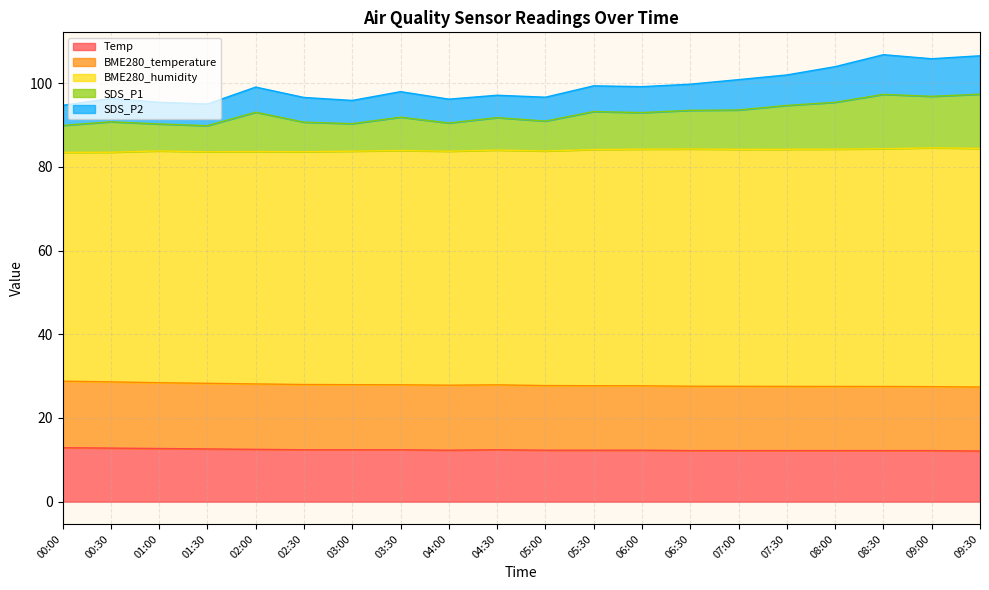

Is it true that BME280_temperature equals 10.6 at 09:00?

False